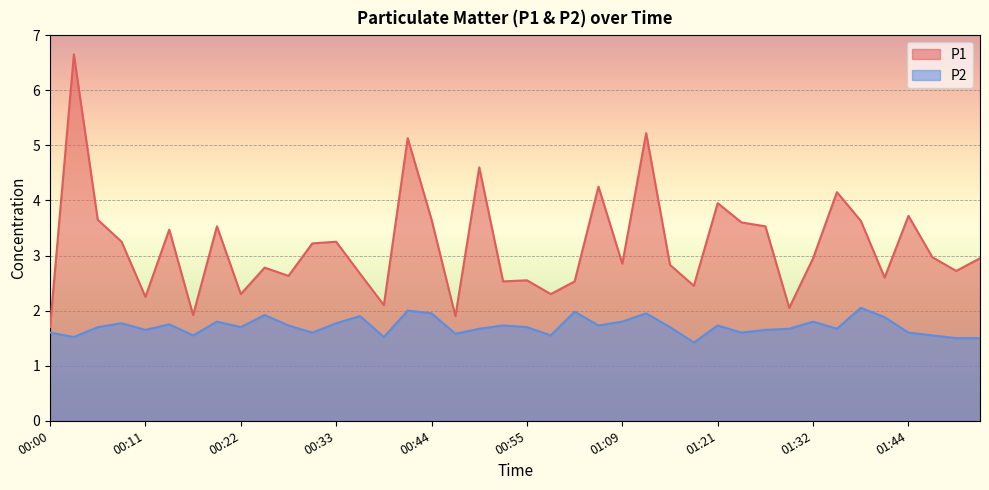

True or false: P1 and P2 cross at least once.

False